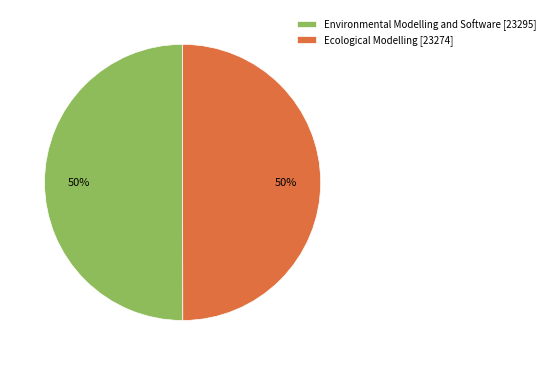

To the nearest percent, what percentage of the pie is Ecological Modelling [23274]?

50%